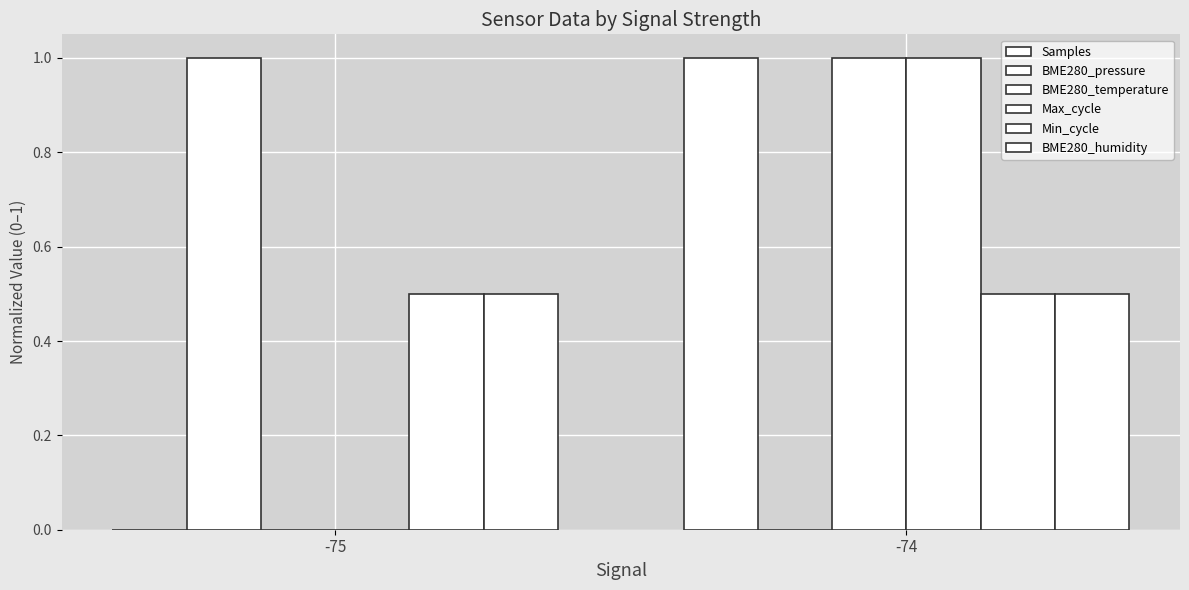

The BME280_pressure series shows -0.4 at -74. True or false?

False